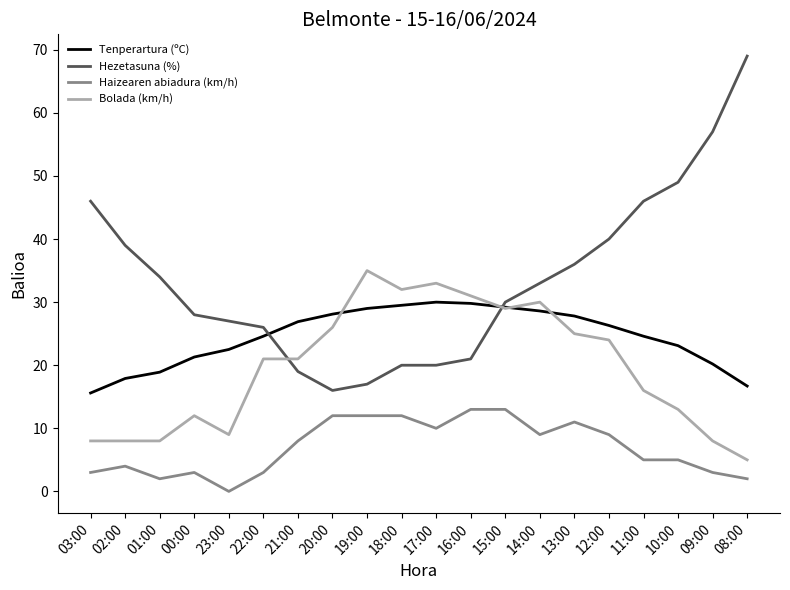

Which category has the lowest value across all series?

23:00